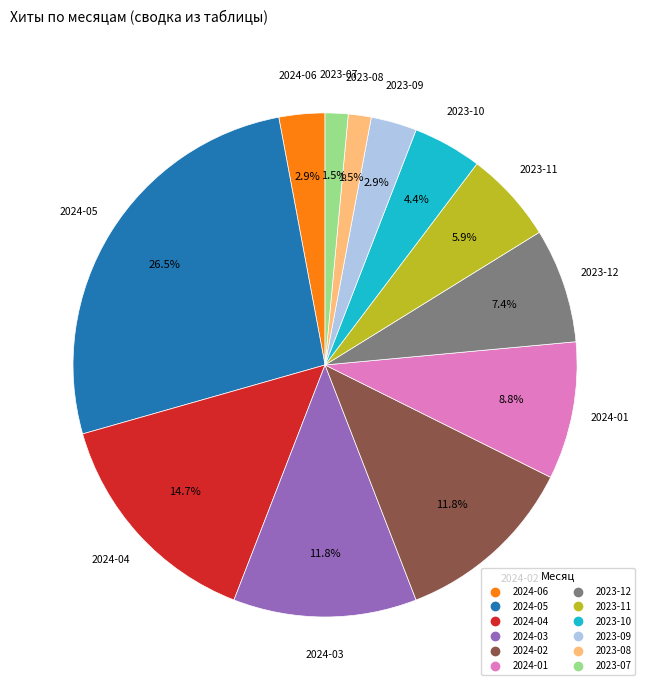

How many slices are in this pie chart?

12